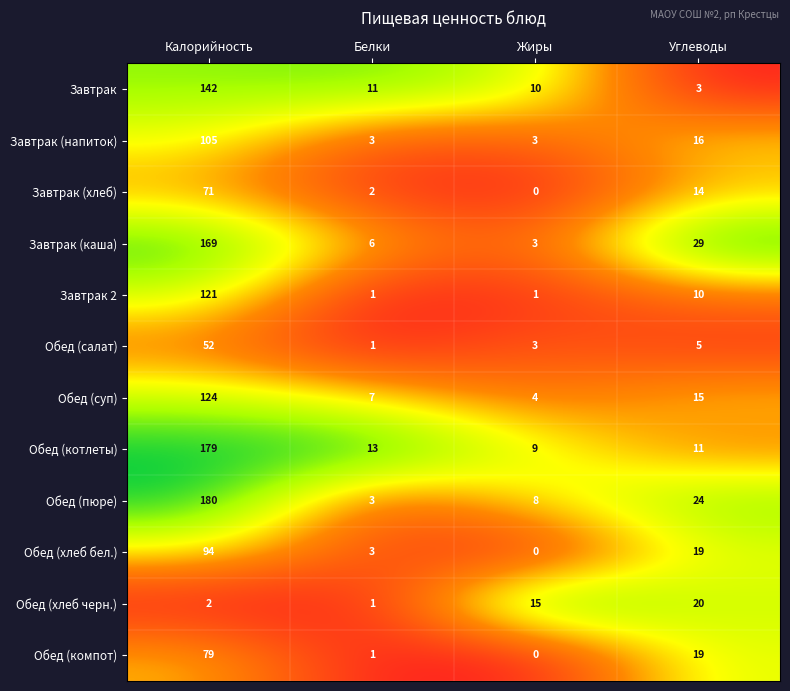

Which series has the largest total across all categories?

Обед (пюре)